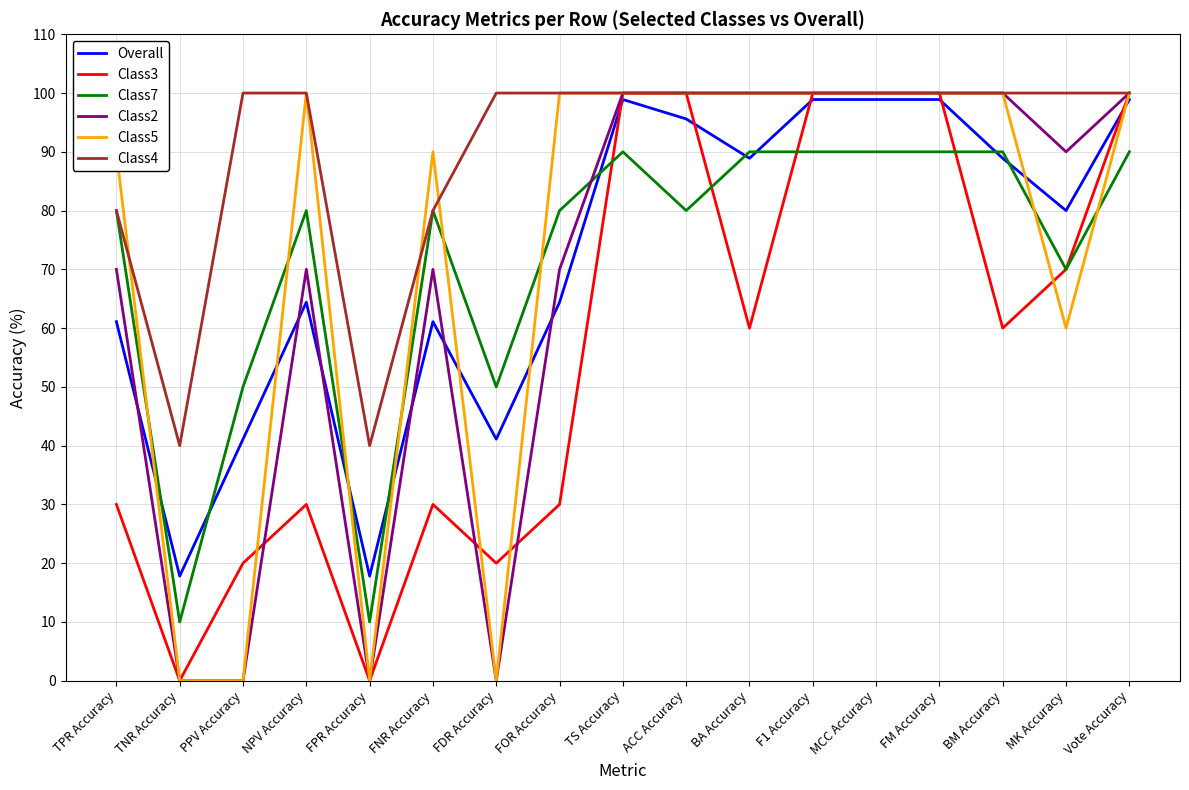

What are all the series names shown in the legend?

Overall, Class3, Class7, Class2, Class5, Class4